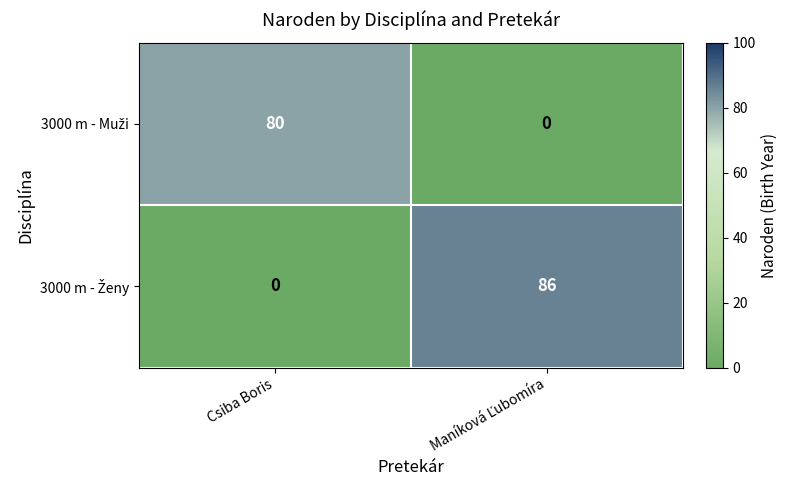

What is the total value across all series at Csiba Boris?

80